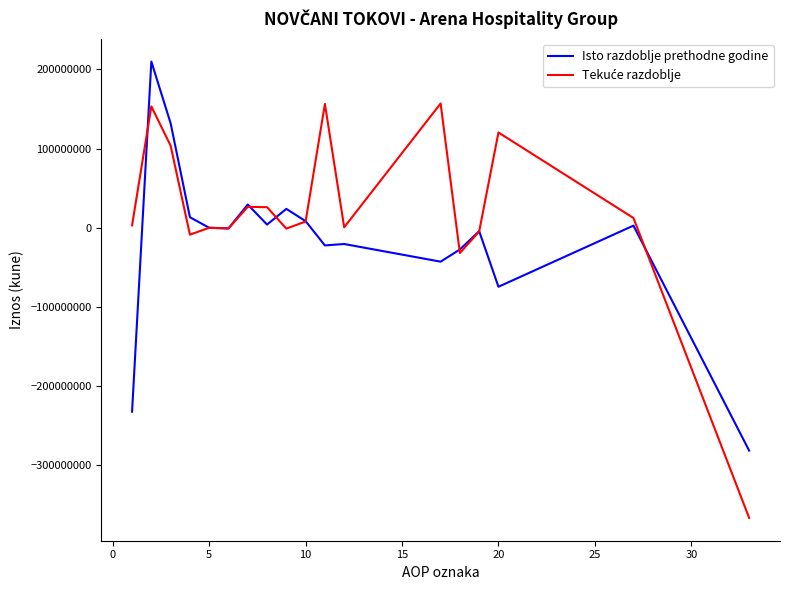

What is the maximum value for Isto razdoblje prethodne godine?

209958363